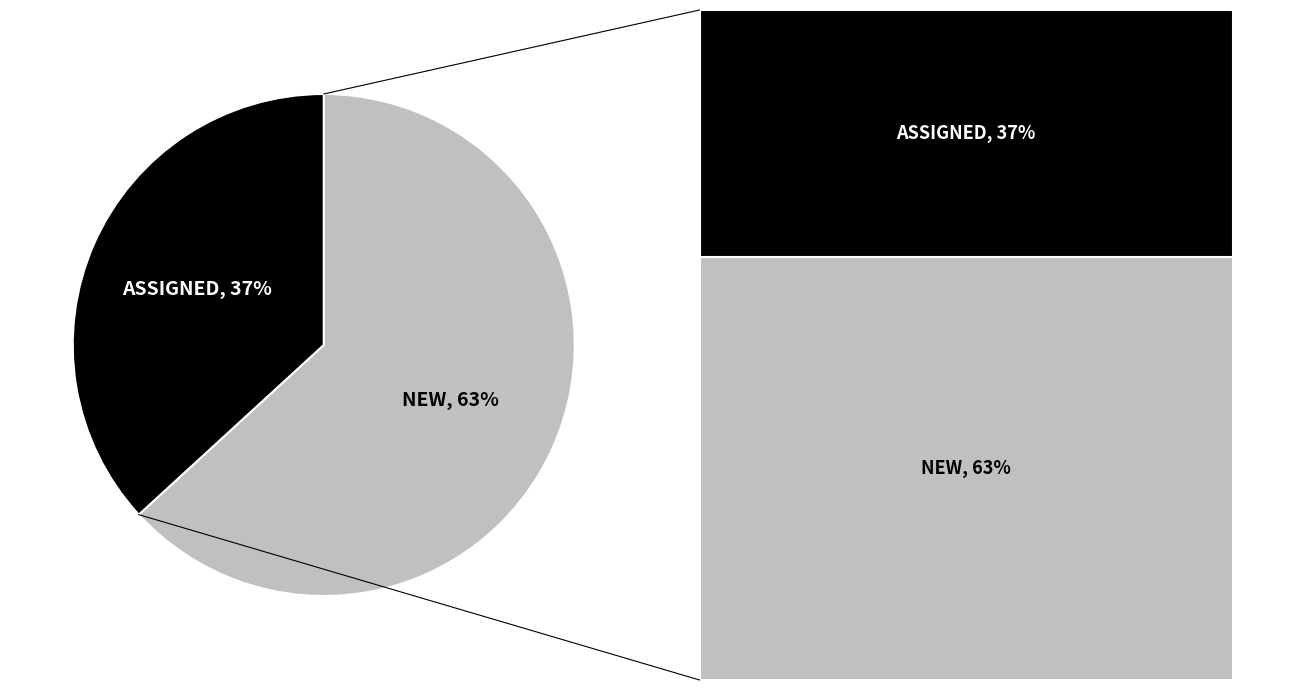

Is it true that NEW is 63% of the pie?

True